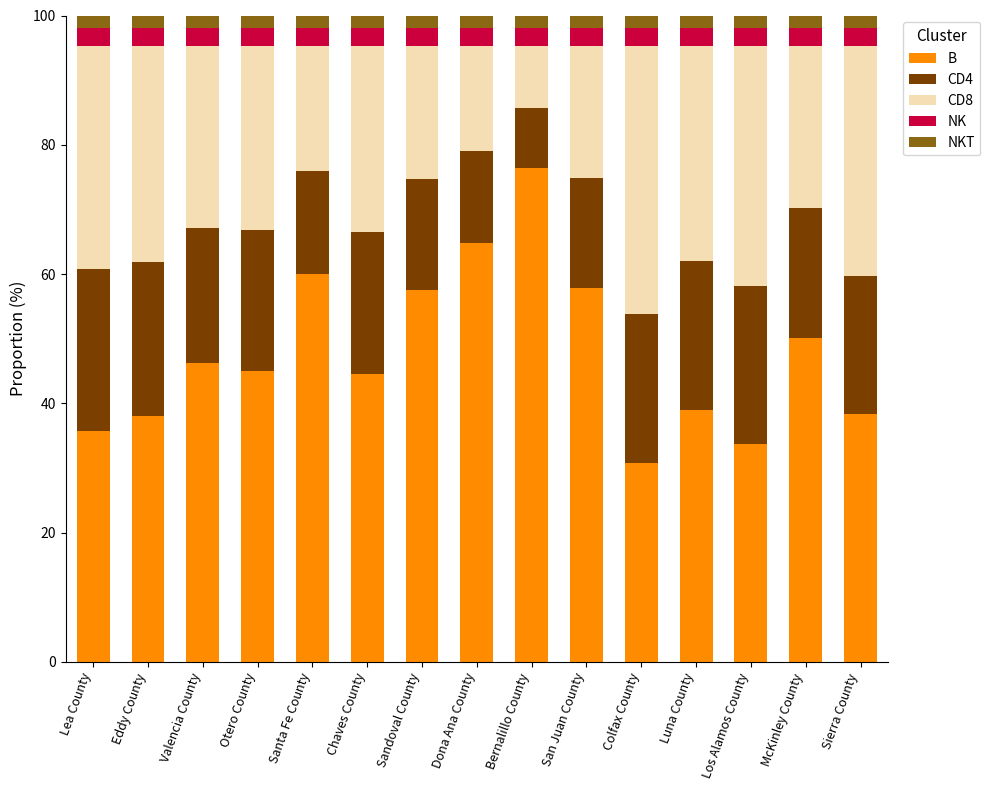

The B series shows 65.2 at McKinley County. True or false?

False